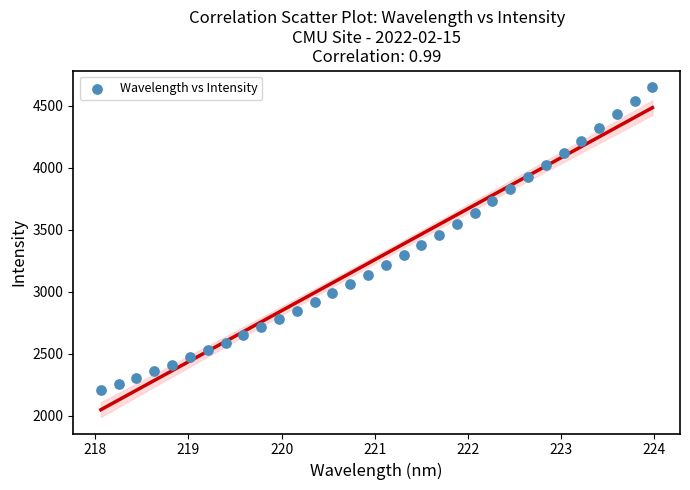

What is the range of Y values (max minus min)?

2438.6